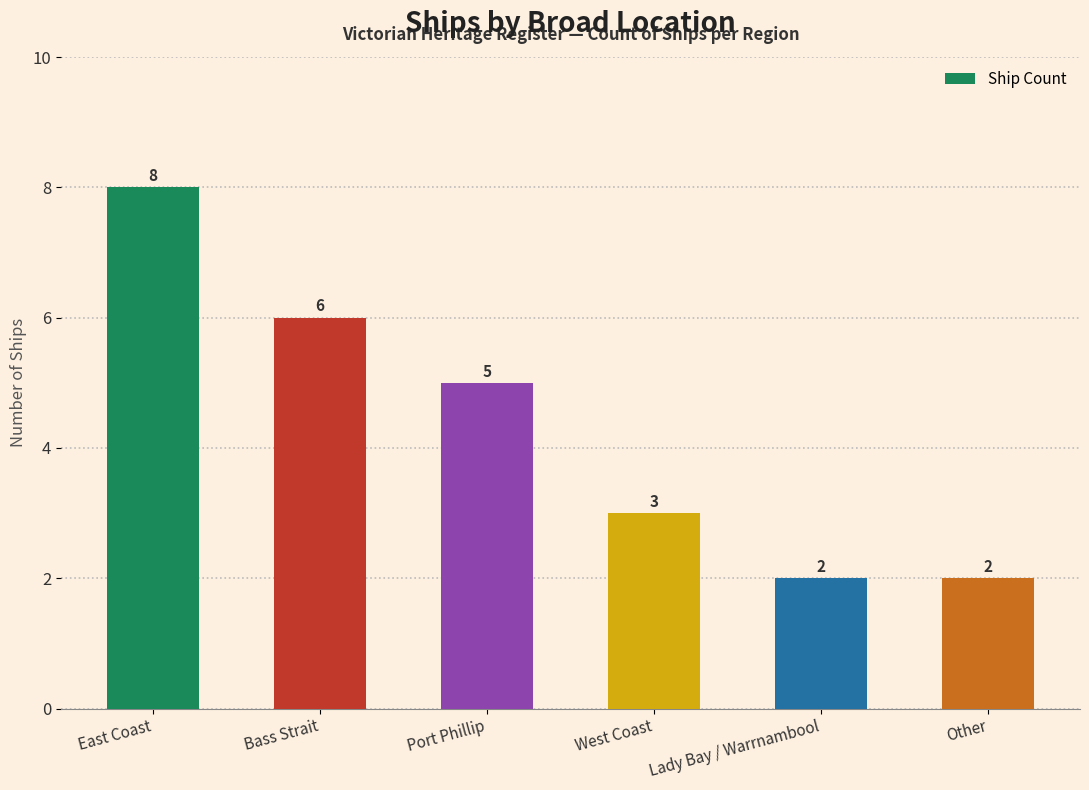

What is the label of the 1st bar from the right?

Other